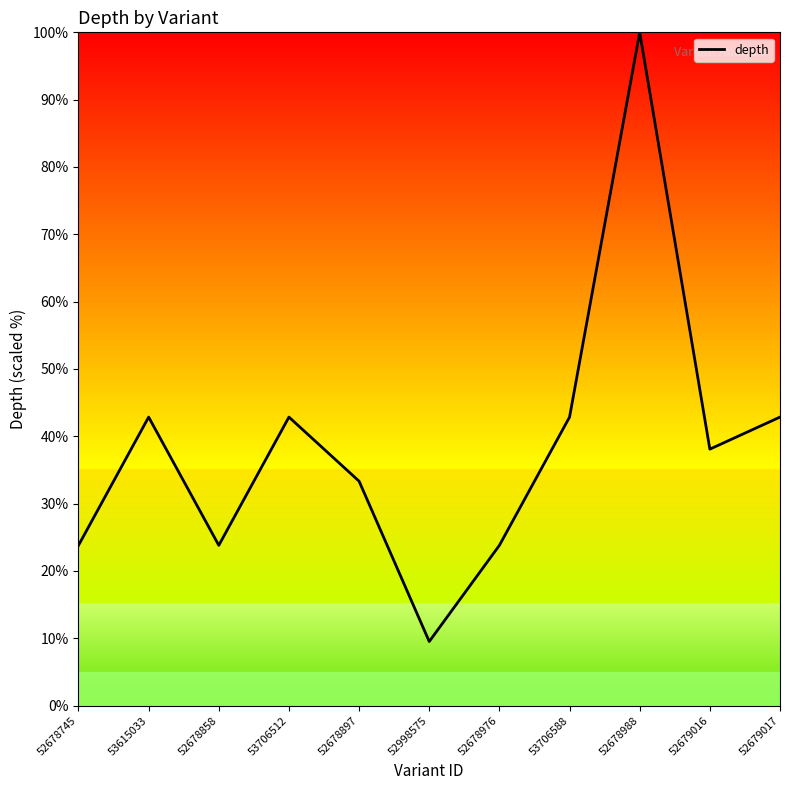

Which category has the highest value across all series?

52678988